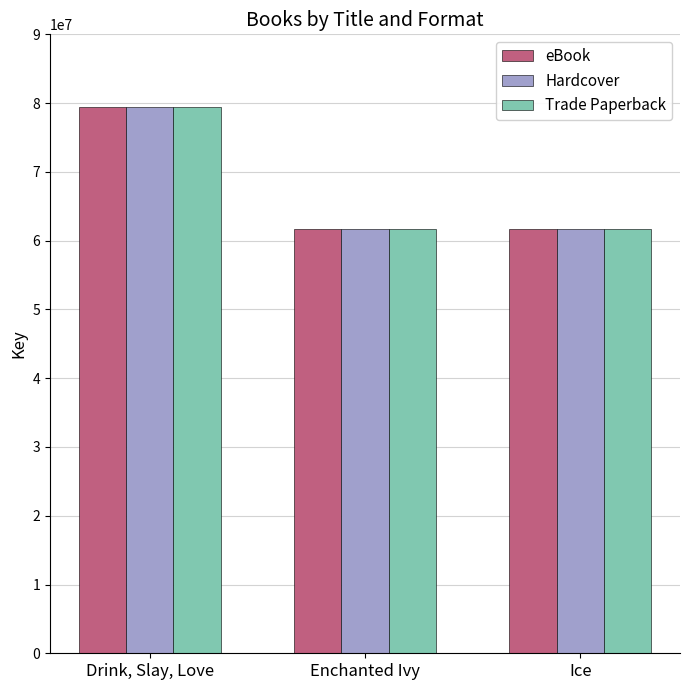

Rank the categories by Hardcover value from highest to lowest.

Drink, Slay, Love, Enchanted Ivy, Ice